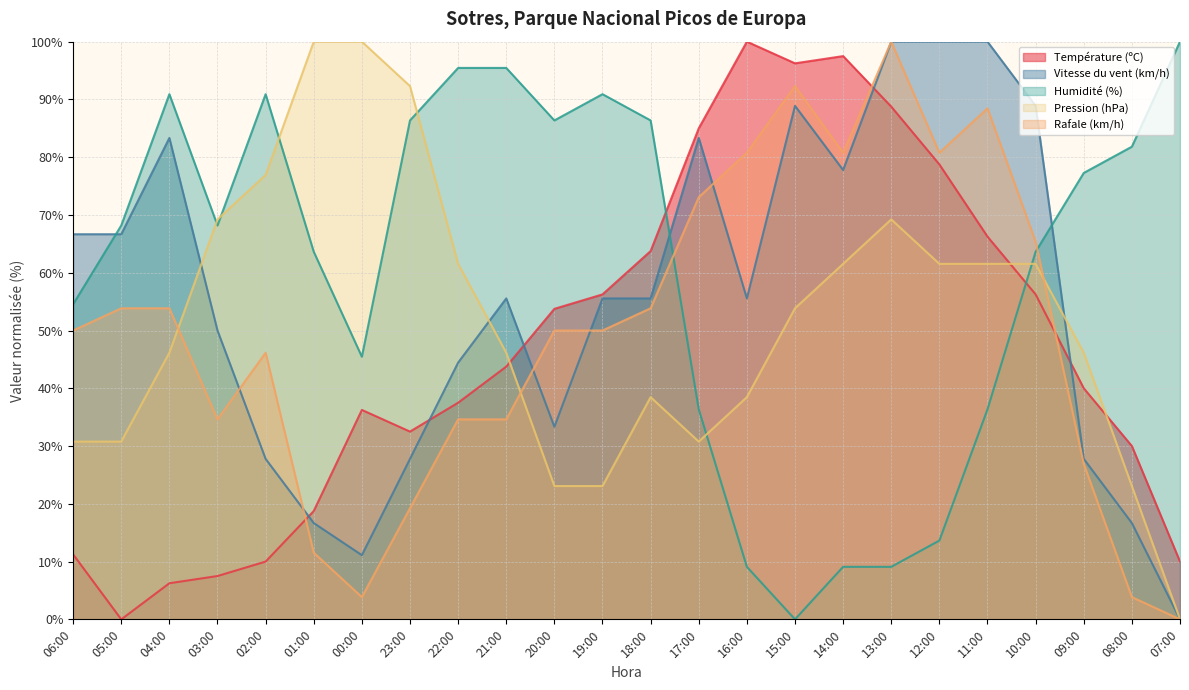

Where is the first local maximum for Vitesse du vent (km/h)?

04:00